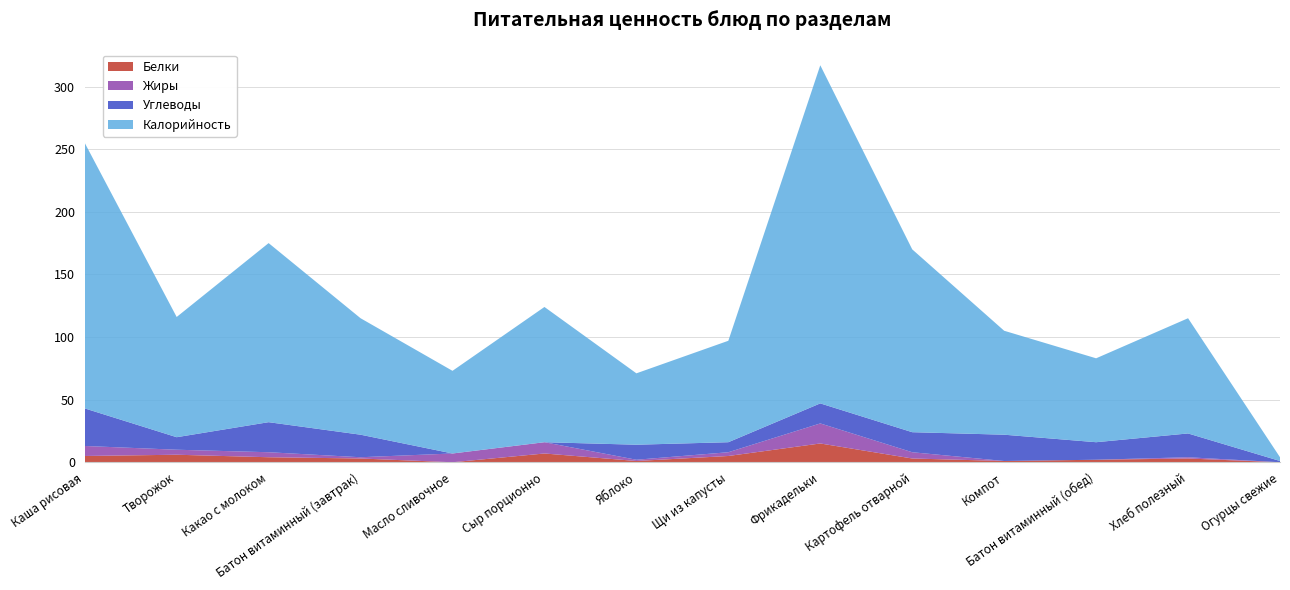

Reading left to right, list all the values displayed in this chart.

Белки: Каша рисовая=5	Творожок=6	Какао с молоком=4	Батон витаминный (завтрак)=3	Масло сливочное=0	Сыр порционно=7	Яблоко=1	Щи из капусты=5	Фрикадельки=15	Картофель отварной=3	Компот=1	Батон витаминный (обед)=2	Хлеб полезный=3	Огурцы свежие=0
Жиры: Каша рисовая=8	Творожок=4	Какао с молоком=4	Батон витаминный (завтрак)=1	Масло сливочное=7	Сыр порционно=9	Яблоко=1	Щи из капусты=3	Фрикадельки=16	Картофель отварной=5	Компот=0	Батон витаминный (обед)=0	Хлеб полезный=1	Огурцы свежие=0
Углеводы: Каша рисовая=30	Творожок=10	Какао с молоком=24	Батон витаминный (завтрак)=18	Масло сливочное=0	Сыр порционно=0	Яблоко=12	Щи из капусты=8	Фрикадельки=16	Картофель отварной=16	Компот=21	Батон витаминный (обед)=14	Хлеб полезный=19	Огурцы свежие=1
Калорийность: Каша рисовая=212	Творожок=96	Какао с молоком=143	Батон витаминный (завтрак)=93	Масло сливочное=66	Сыр порционно=108	Яблоко=57	Щи из капусты=81	Фрикадельки=270	Картофель отварной=146	Компот=83	Батон витаминный (обед)=67	Хлеб полезный=92	Огурцы свежие=3